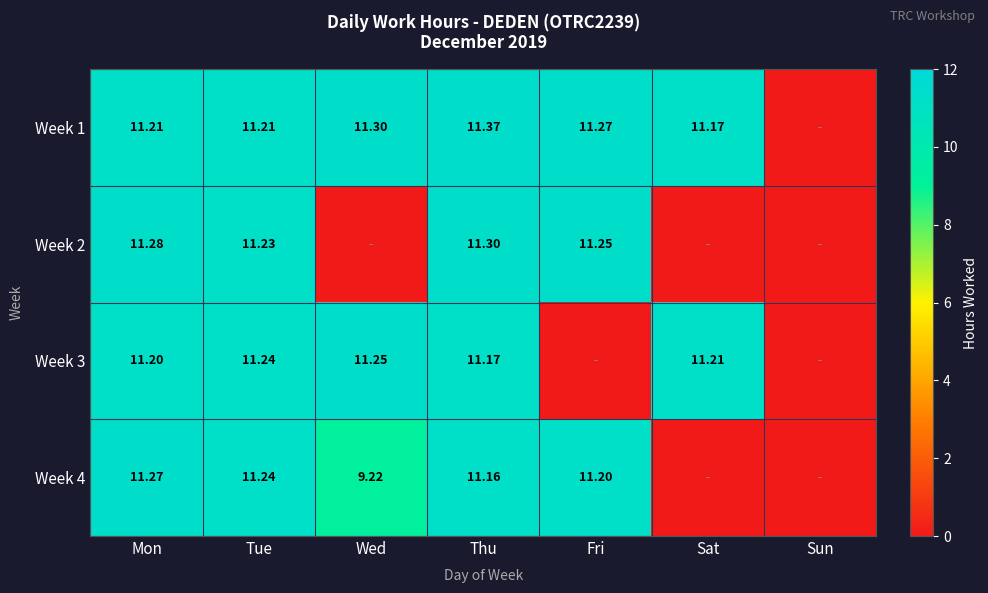

Is it true that Week 3 equals 11.2 at Tue?

True